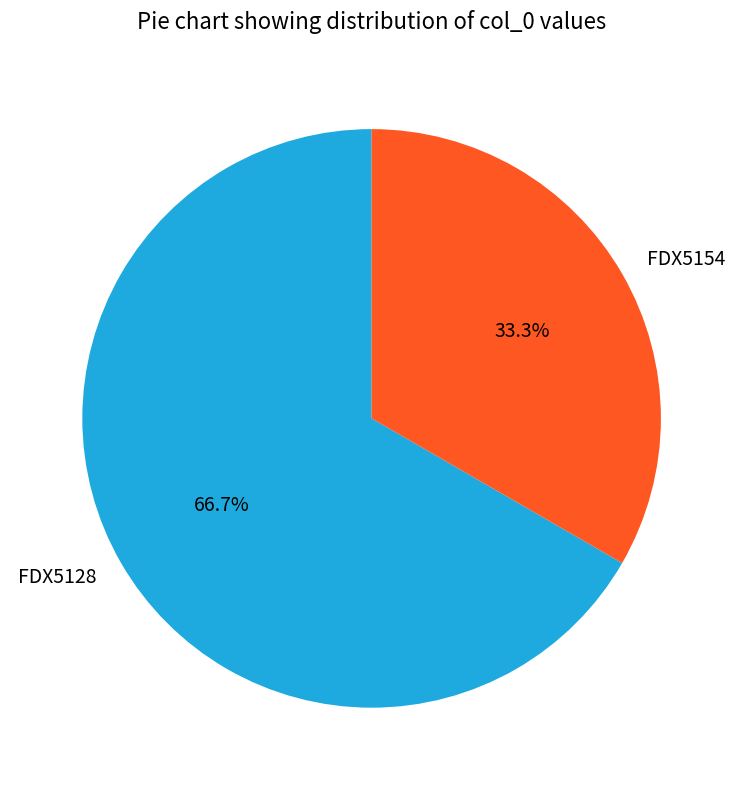

Is it true that FDX5128 is 59% of the pie?

False